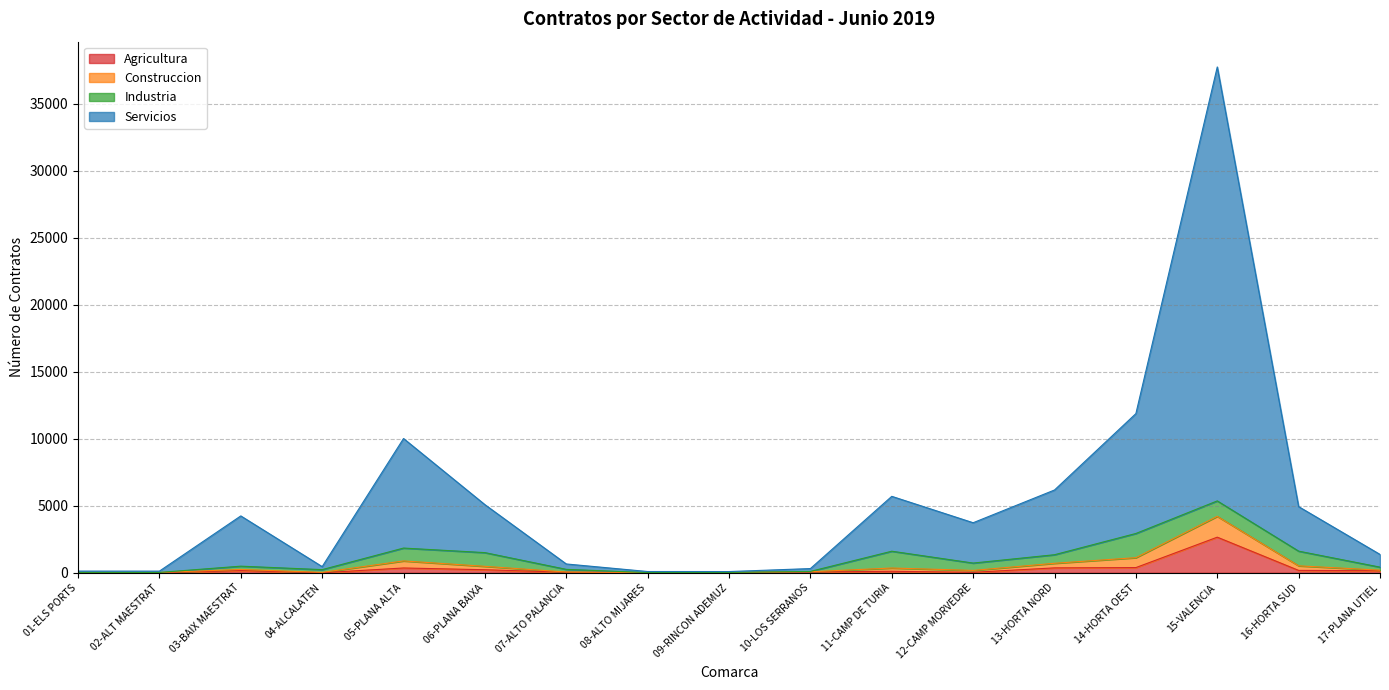

Is it true that Agricultura equals 365 at 13-HORTA NORD?

True